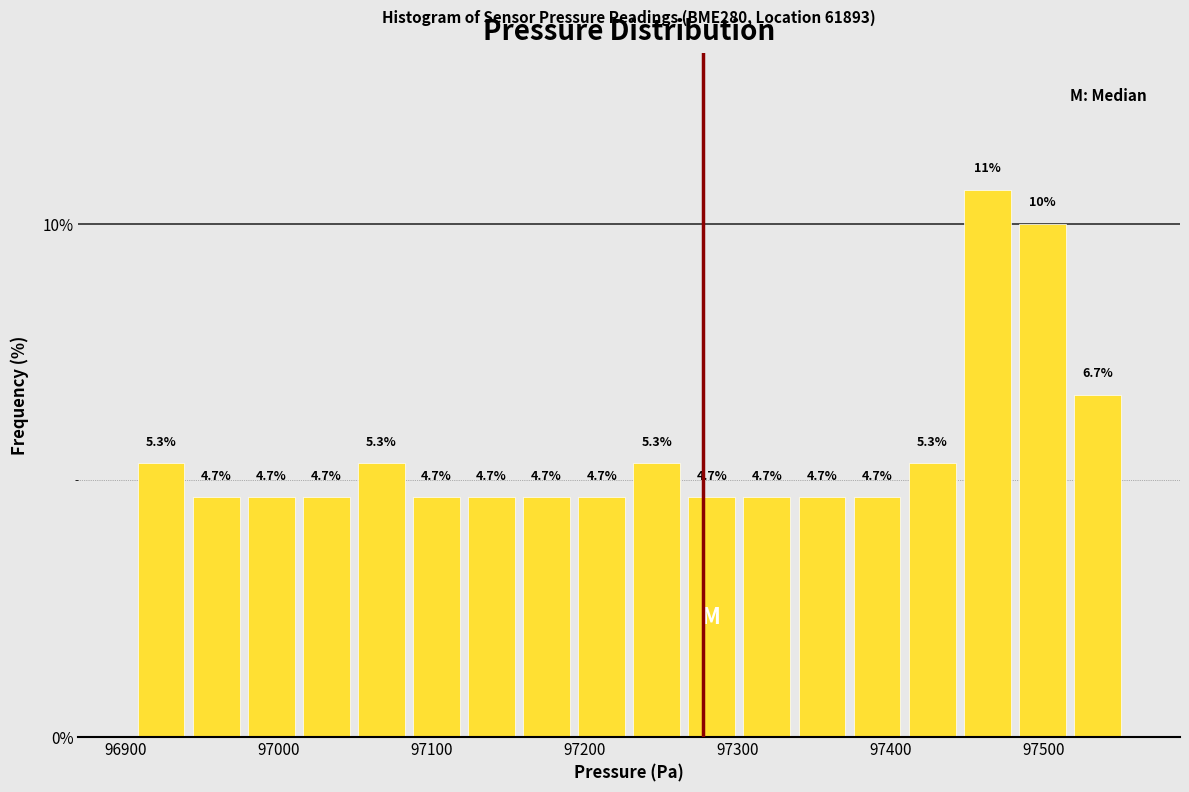

Around what value on the x-axis is the tallest bar? Give the approximate position of its centre, as read against the axis.

97460